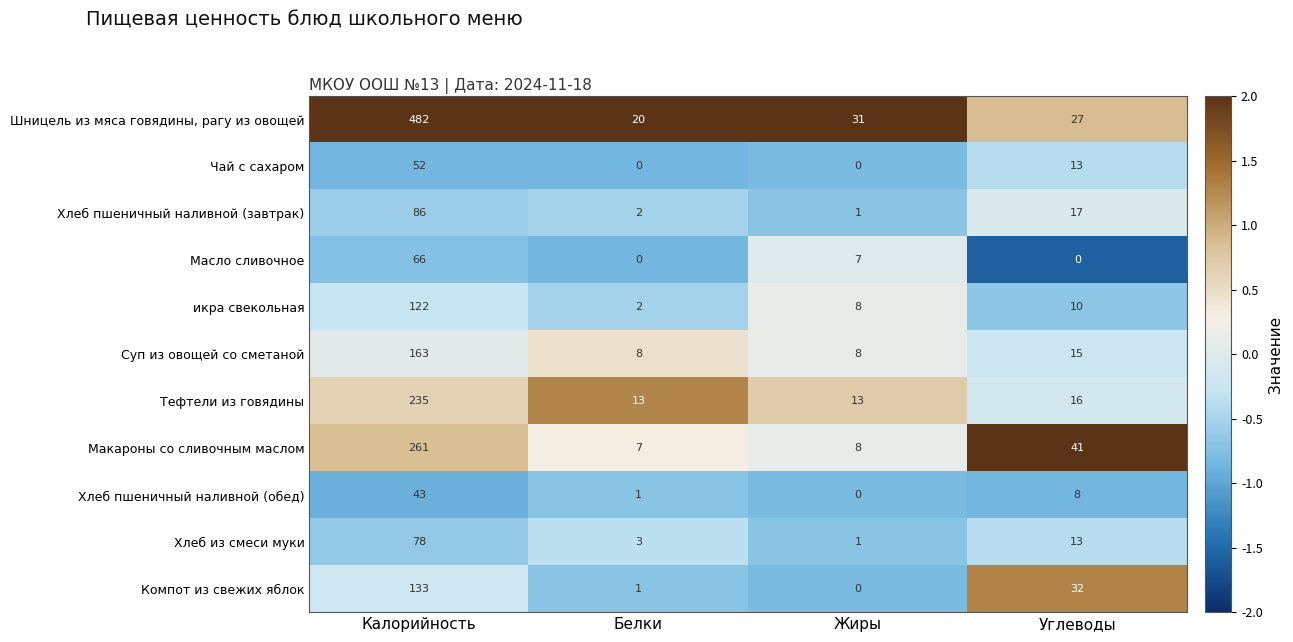

At which label does Хлеб пшеничный наливной (завтрак) first exceed 17?

Калорийность